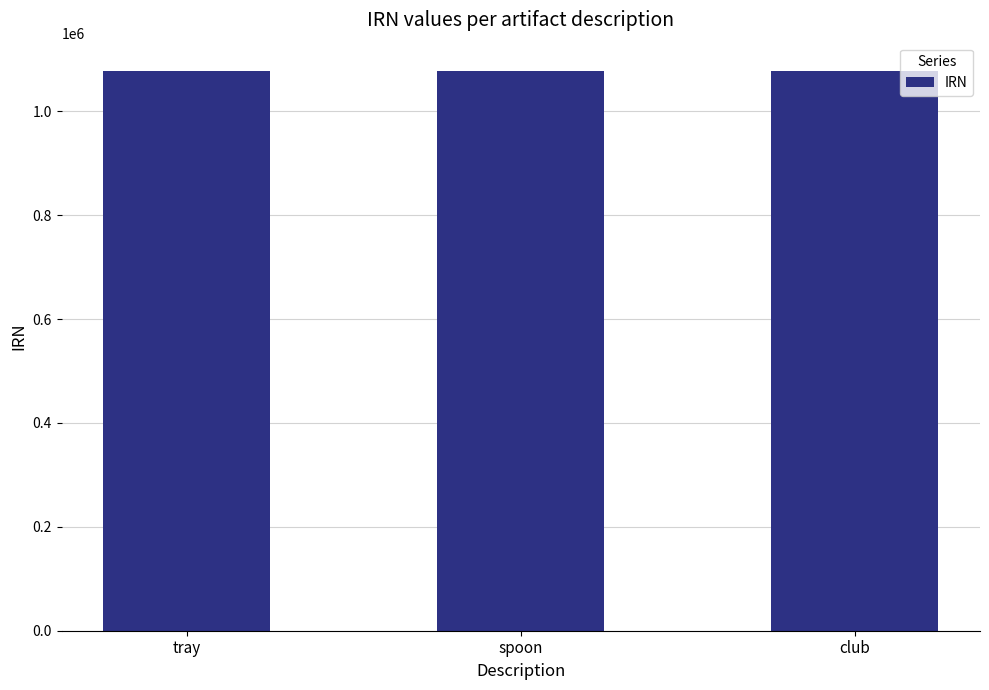

What position from the left is spoon?

2